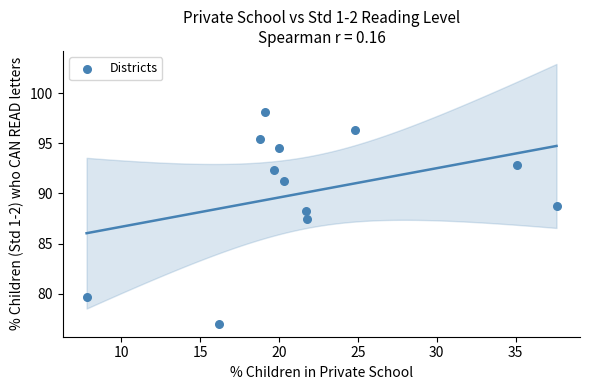

What Y value in the scatter plot is closest to 87?

87.5